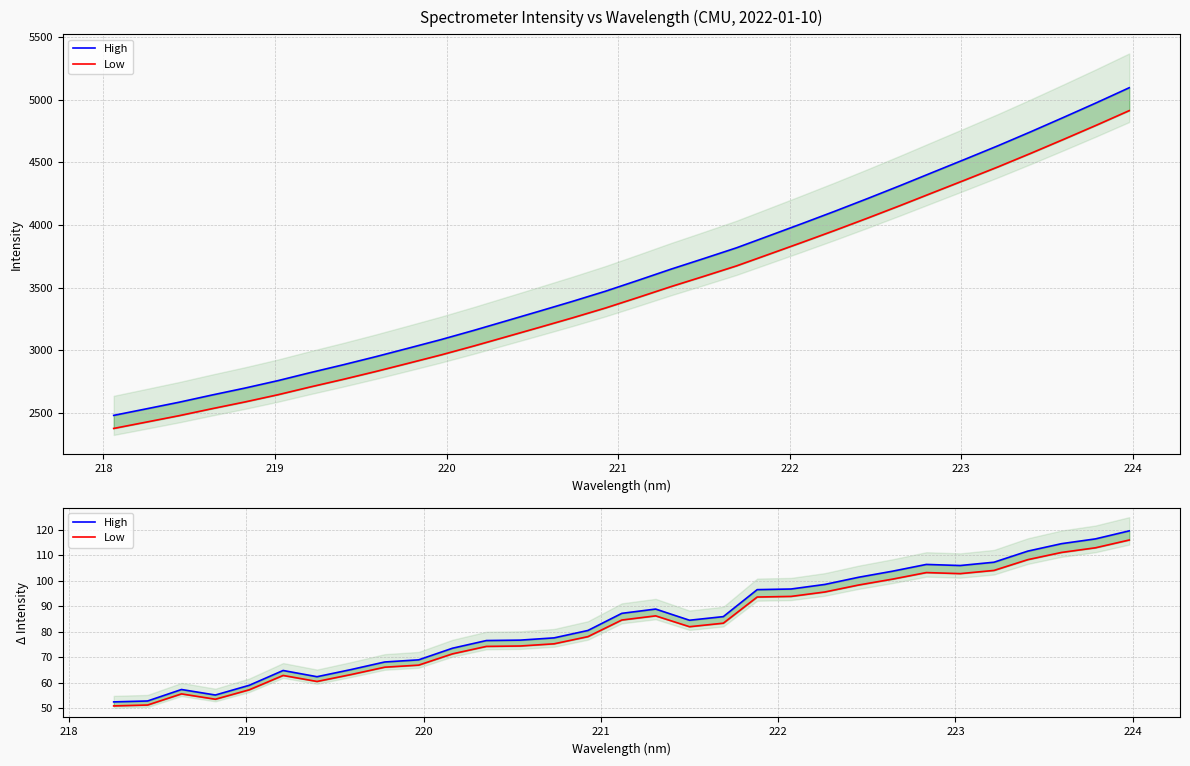

What is the spread (max minus min) of values at 222?

1.9